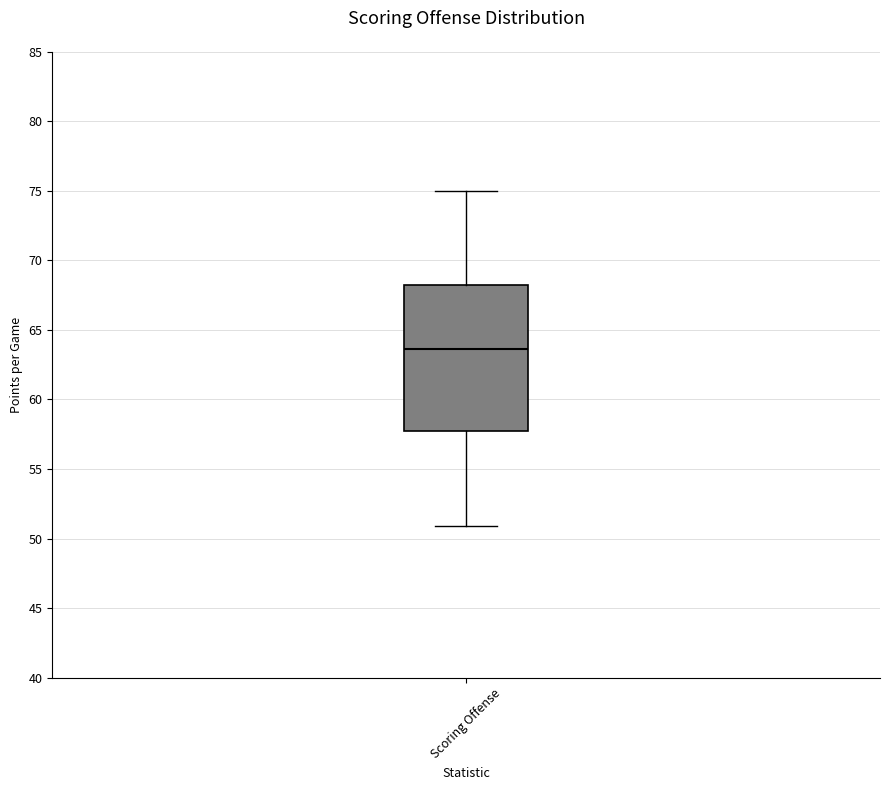

Where is the lower edge of the box for Scoring Offense on the y-axis? The values are not printed on the chart, so give them approximately, as read against the axis.

57.5